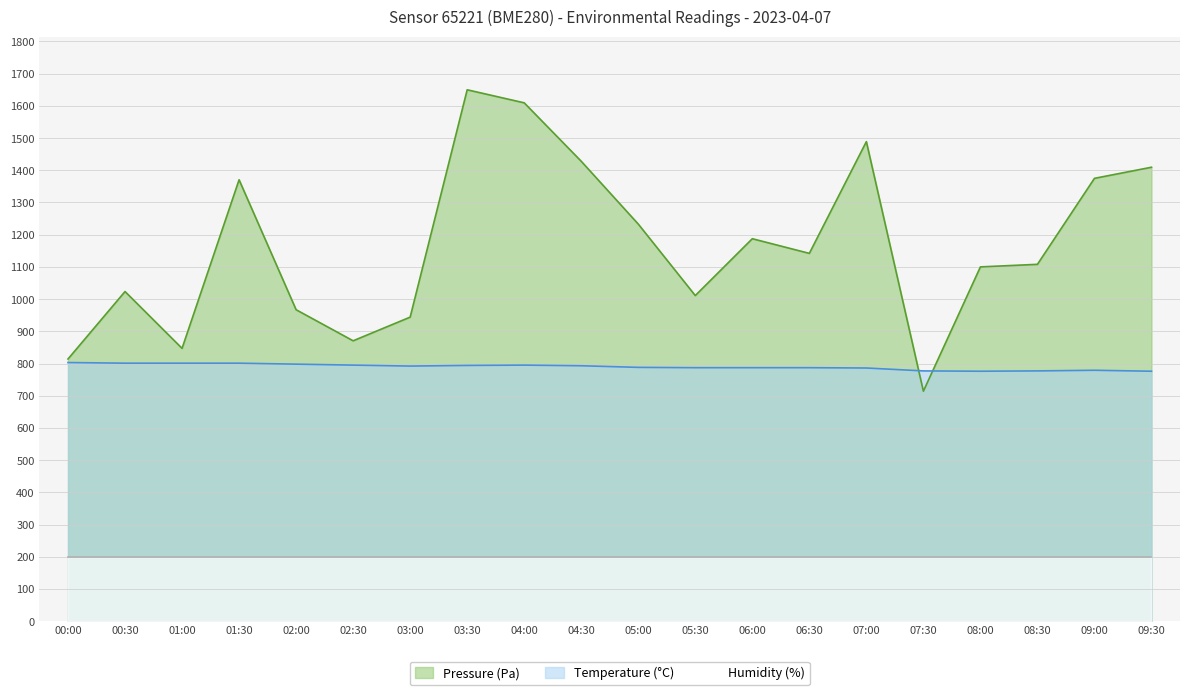

List the labels in order of Pressure (Pa) value, largest first.

03:30, 04:00, 07:00, 04:30, 09:30, 09:00, 01:30, 05:00, 06:00, 06:30, 08:30, 08:00, 00:30, 05:30, 02:00, 03:00, 02:30, 01:00, 00:00, 07:30